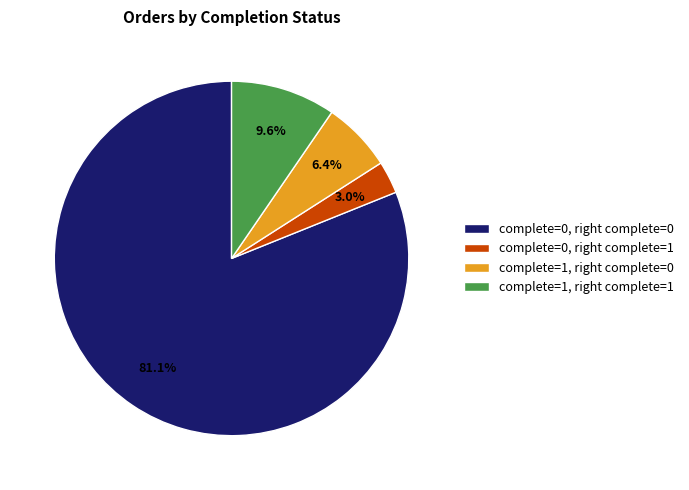

Which slice is the smallest?

complete=0, right complete=1